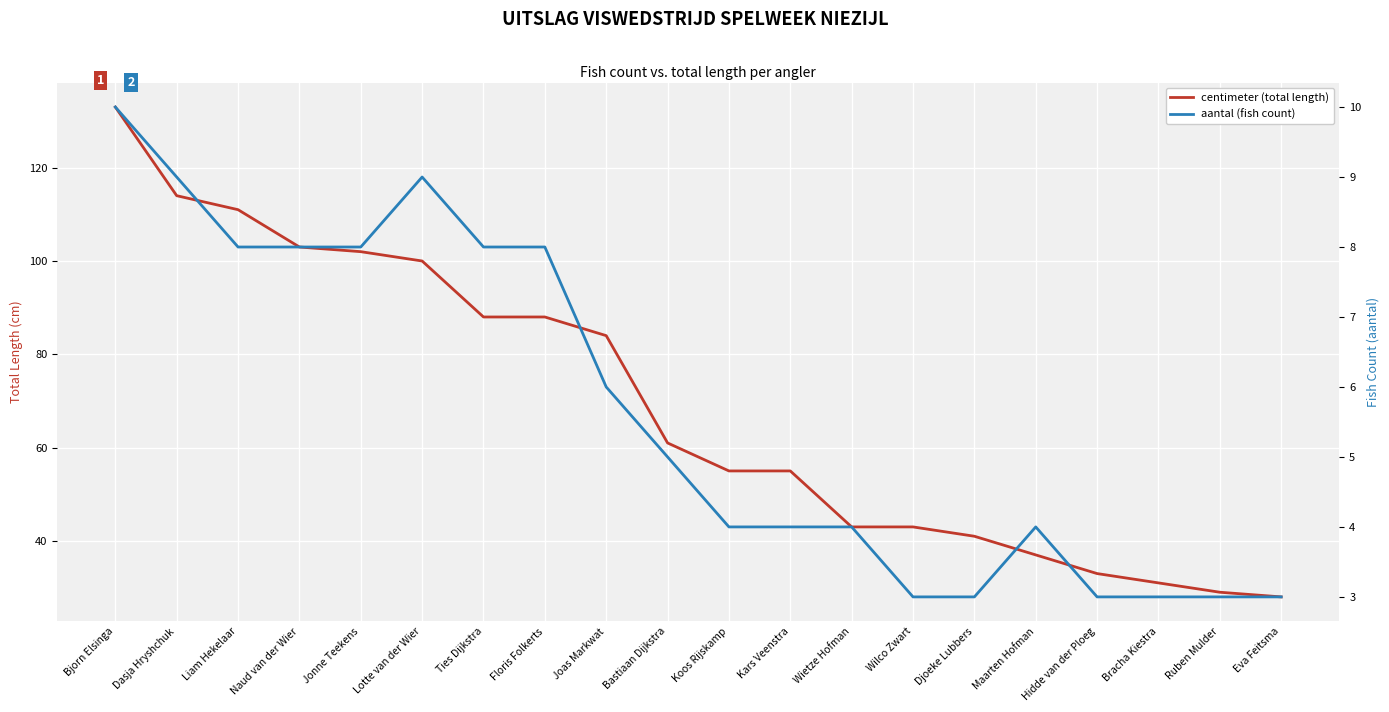

What is the maximum value for aantal (fish count)?

10